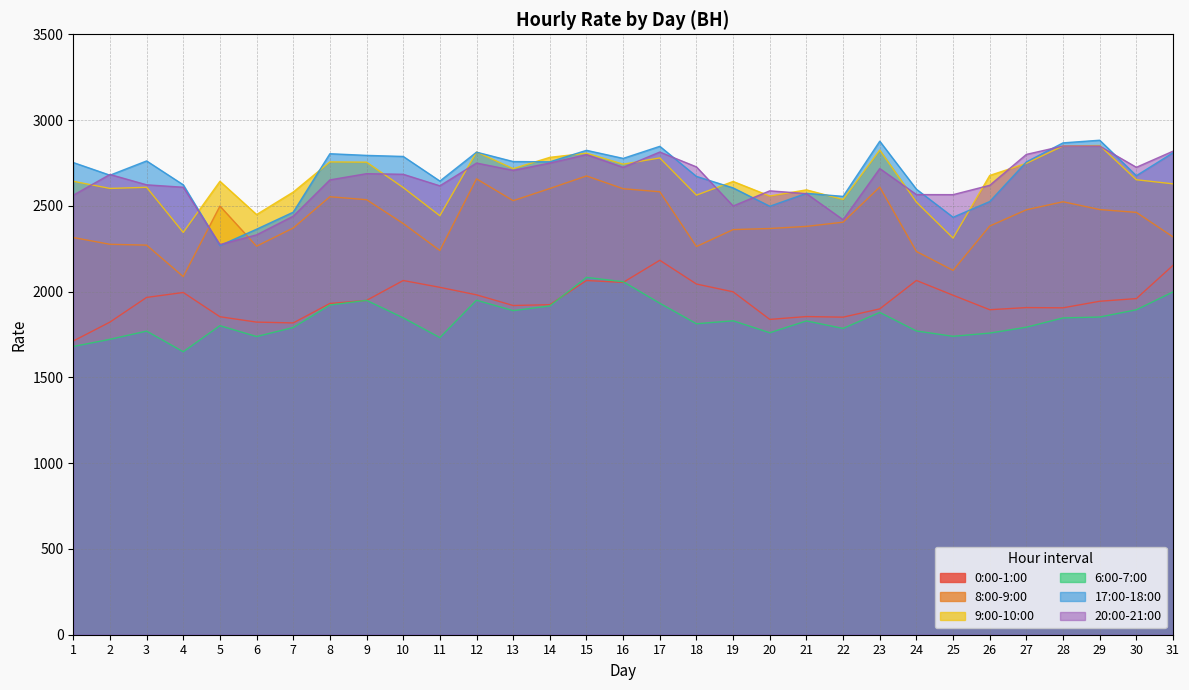

Which label corresponds to the smallest value in the chart?

4